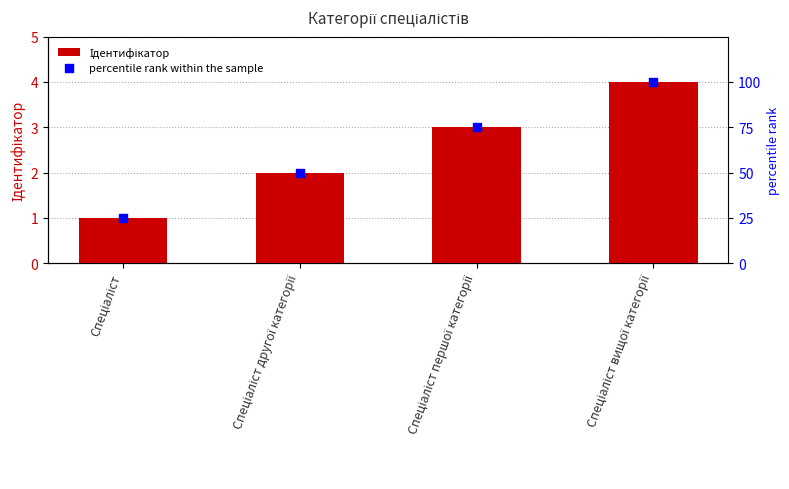

Which series has the largest total across all categories?

percentile rank within the sample